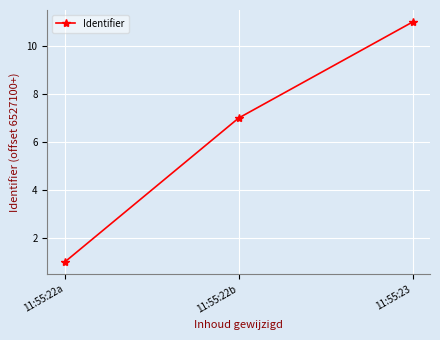

At which label is the value closest to 6?

11:55:22b